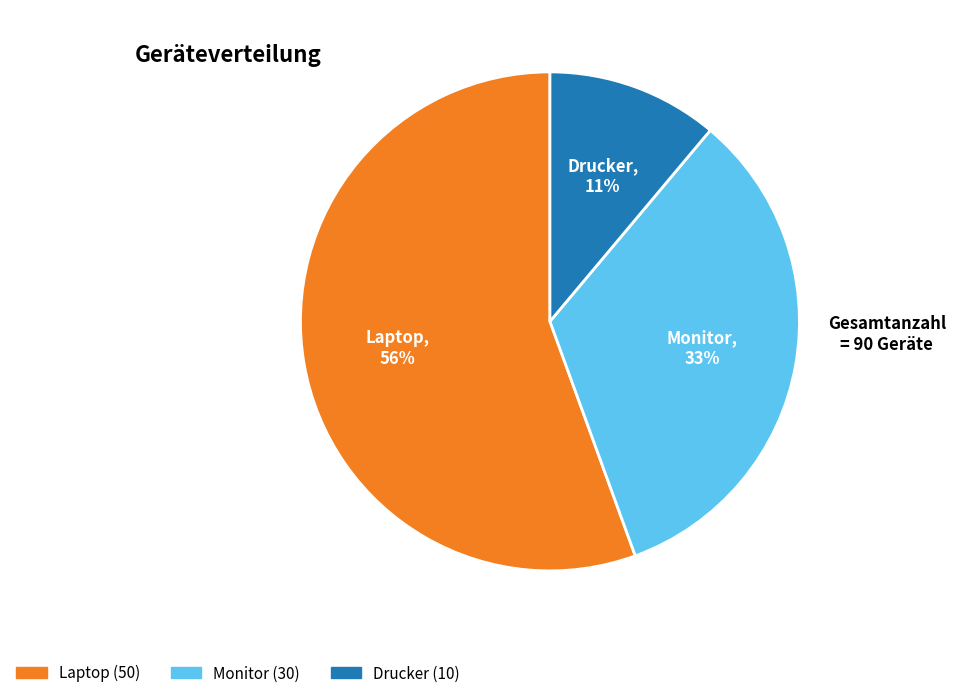

Which slice is the largest?

Laptop